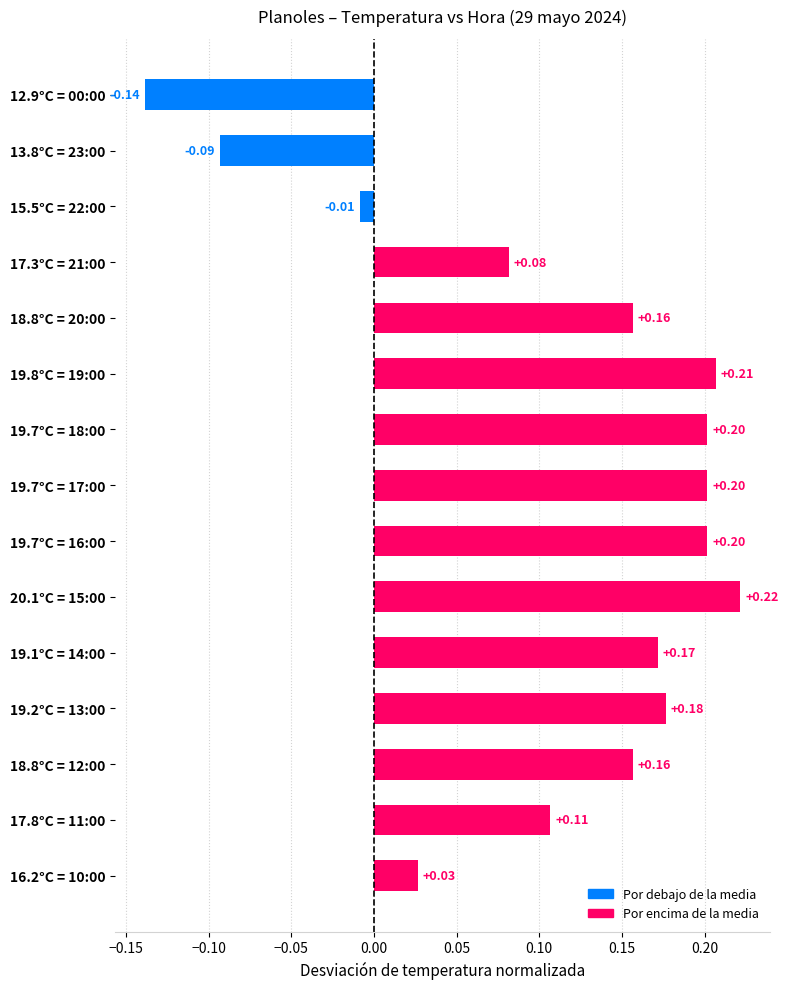

What is the sum of the values at 19.7°C = 17:00 and 19.7°C = 18:00?

0.4